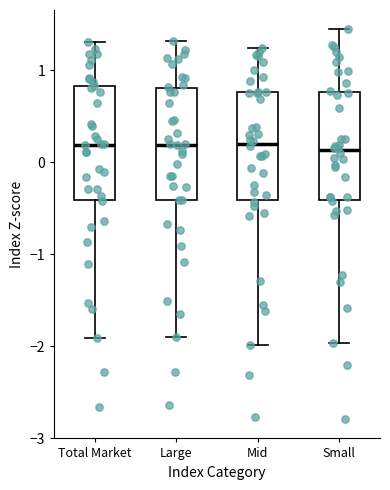

Reading left to right, transcribe this box plot: for each box, give where its median line is, the range the box spans, and where its two whiskers end, as read against the y-axis. The values are not printed on the chart, so give them approximately, as read against the axis.

Total Market: median 0.2, box -0.4 to 0.8, whiskers -1.9 to 1.3
Large: median 0.2, box -0.4 to 0.8, whiskers -1.9 to 1.3
Mid: median 0.2, box -0.4 to 0.8, whiskers -2.0 to 1.2
Small: median 0.1, box -0.4 to 0.8, whiskers -2.0 to 1.4